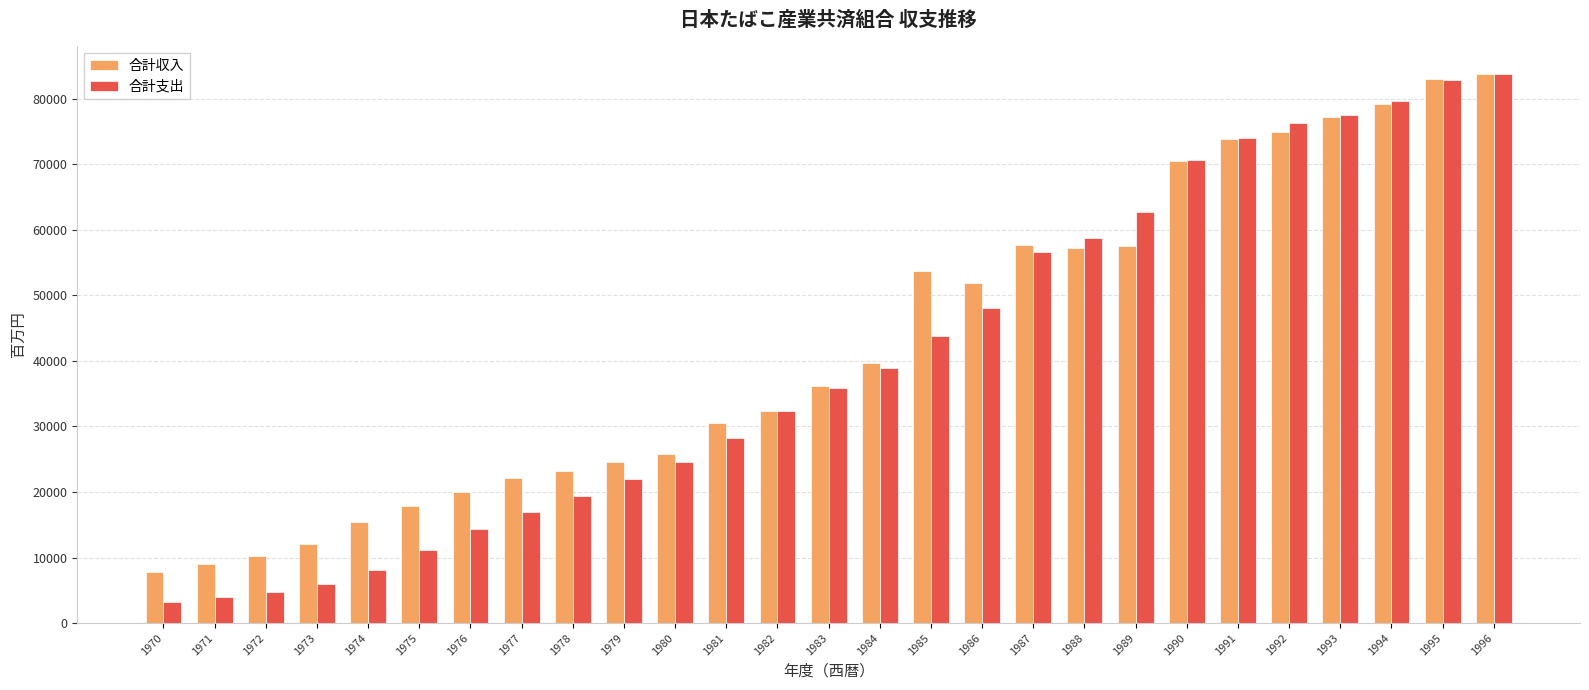

What is the minimum value shown in the chart?

3261